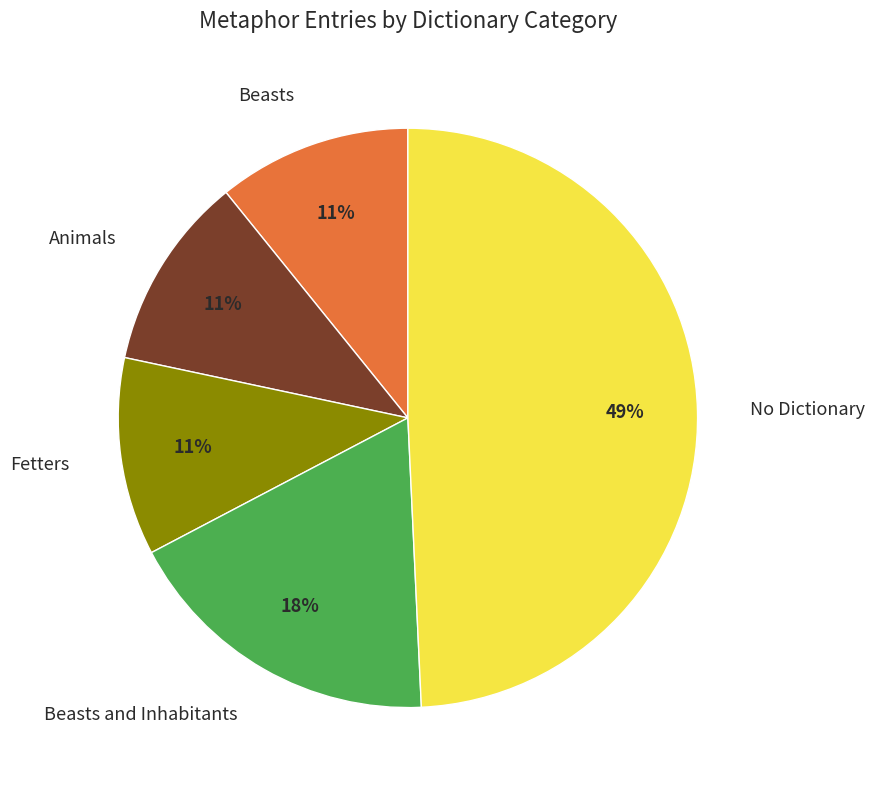

Is it true that Fetters is 16% of the pie?

False